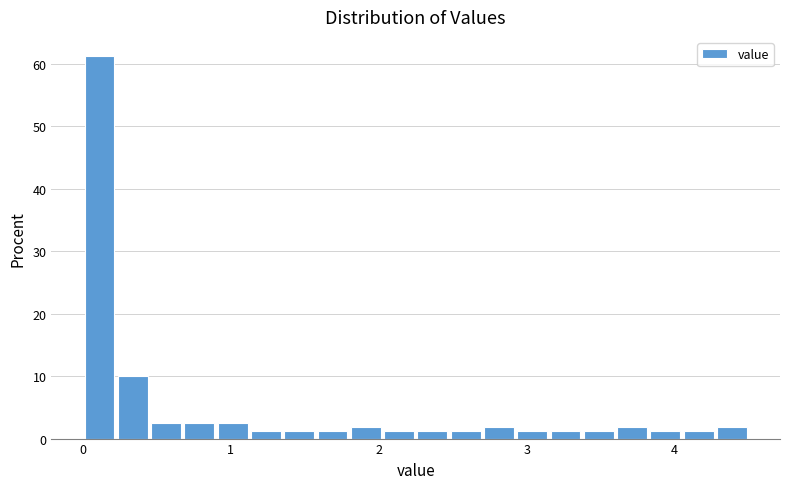

Around what value on the x-axis is the tallest bar? Give the approximate position of its centre, as read against the axis.

0.1